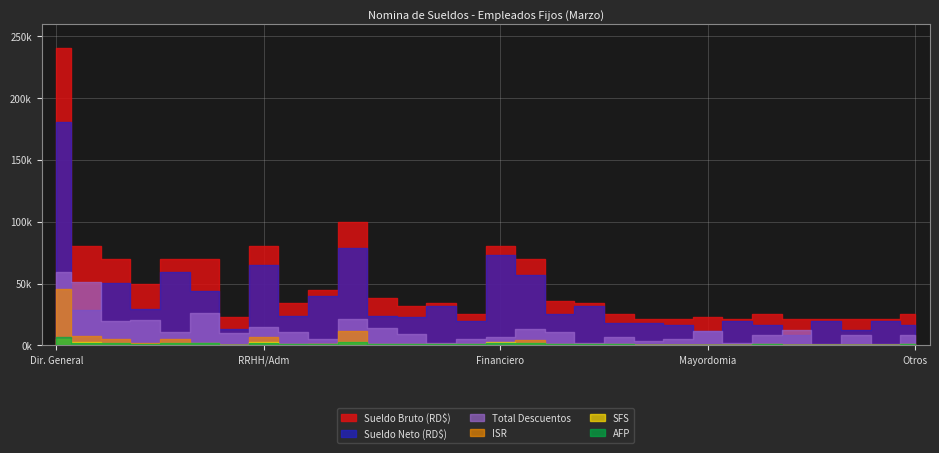

The AFP series shows 717.5 at 25. True or false?

True